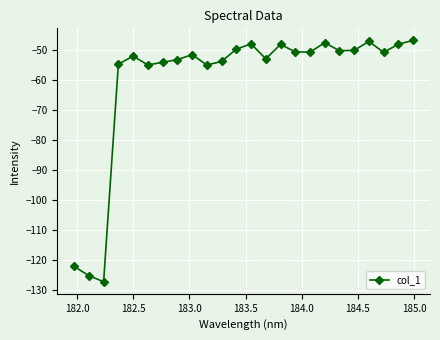

Does the chart have visible grid lines?

Yes